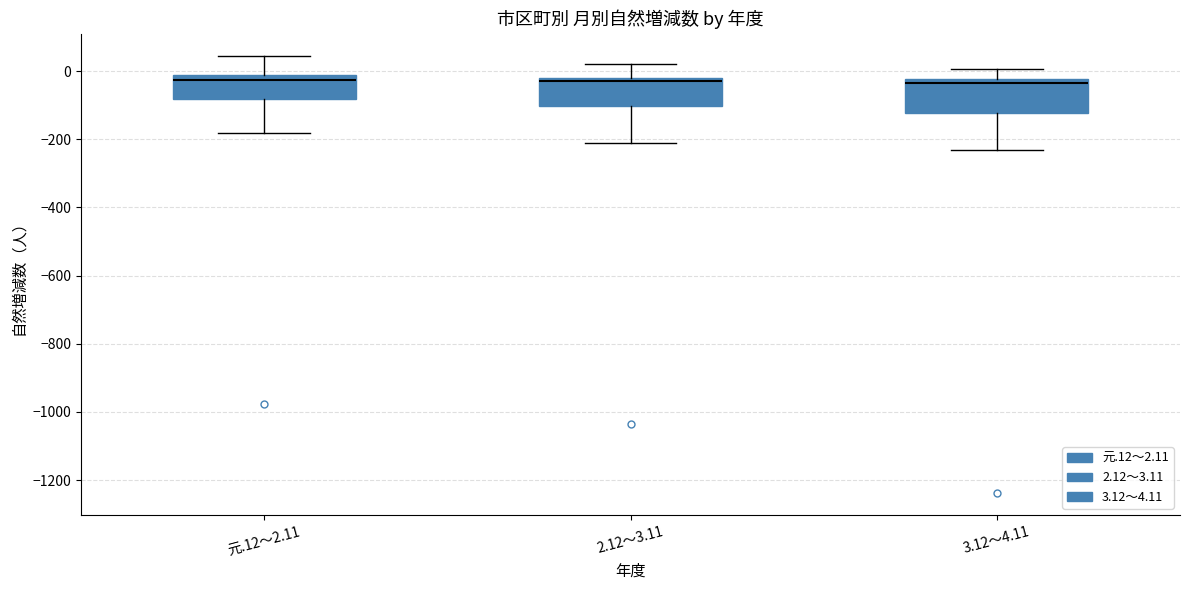

Reading left to right, transcribe this box plot: for each box, give where its median line is, the range the box spans, and where its two whiskers end, as read against the y-axis. The values are not printed on the chart, so give them approximately, as read against the axis.

元.12～2.11: median -20 (just below the box's upper edge), box -80 to -20, whiskers -180 to 40
2.12～3.11: median -40, box -100 to -20, whiskers -220 to 20
3.12～4.11: median -40, box -120 to -20, whiskers -240 to 0